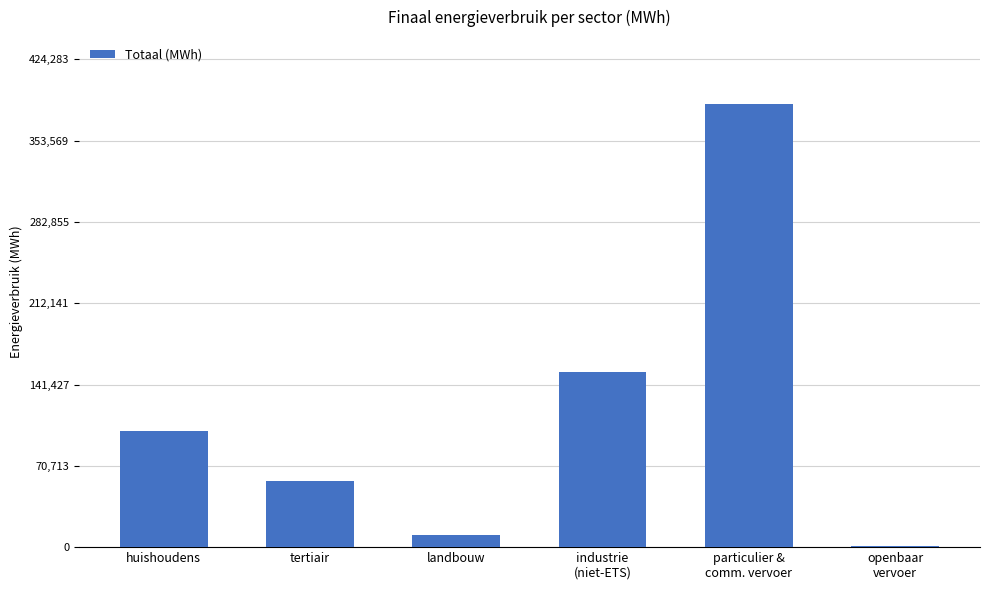

What value does the data have at landbouw?

10473.7